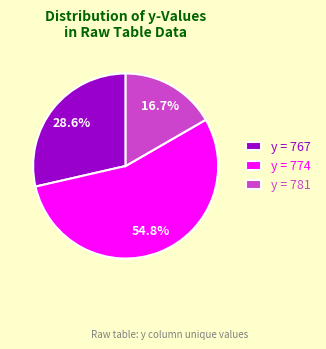

How much of the chart is everything except y = 767?

71.4%